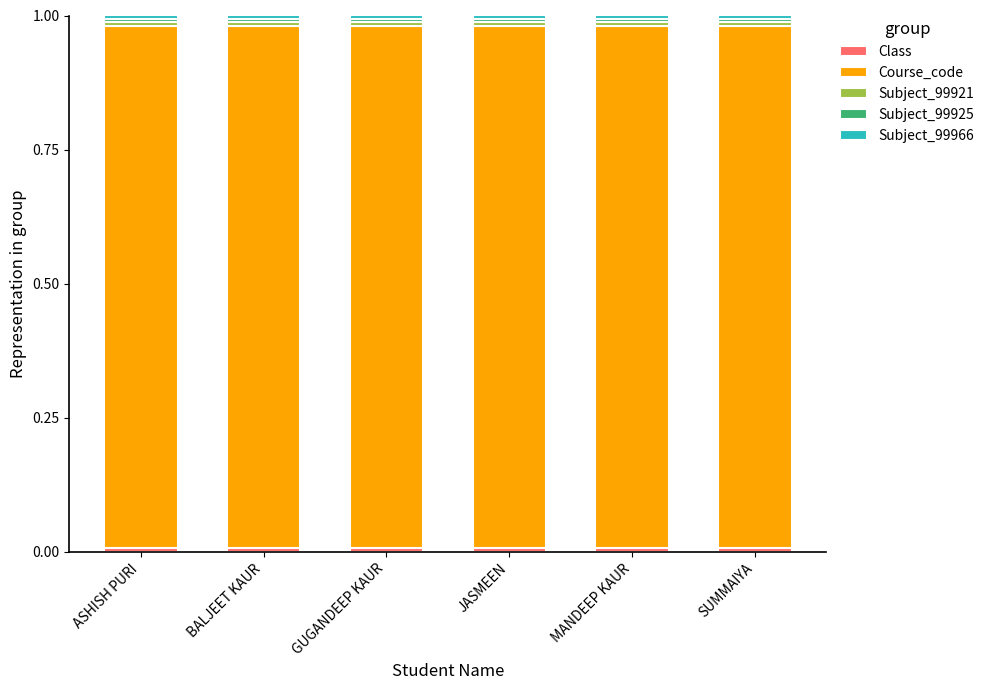

True or false: Subject_99921 has a value of 0.0 at JASMEEN.

False